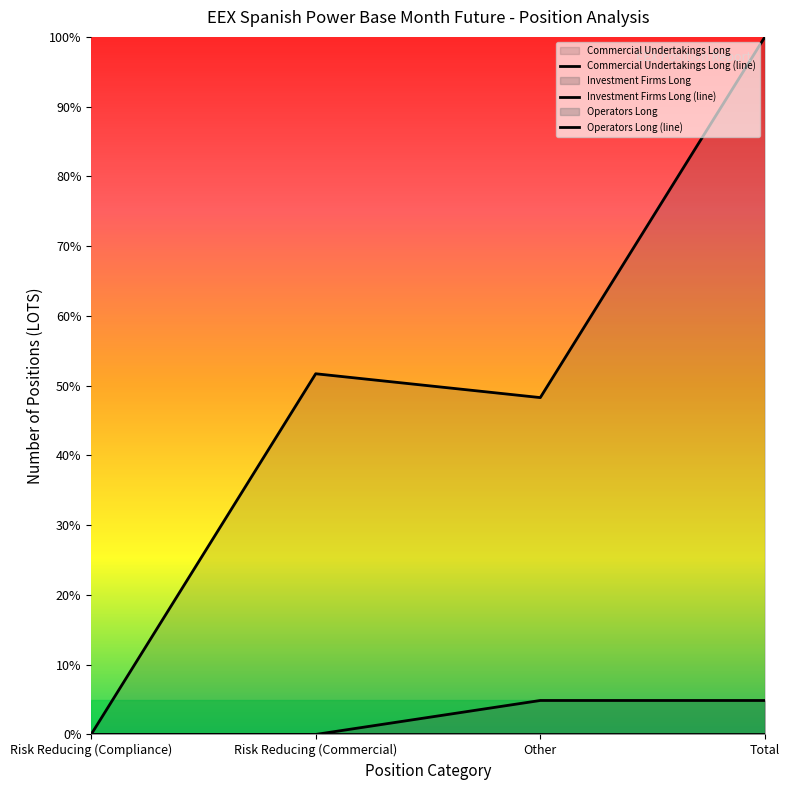

At how many categories does at least one series exceed 83?

1